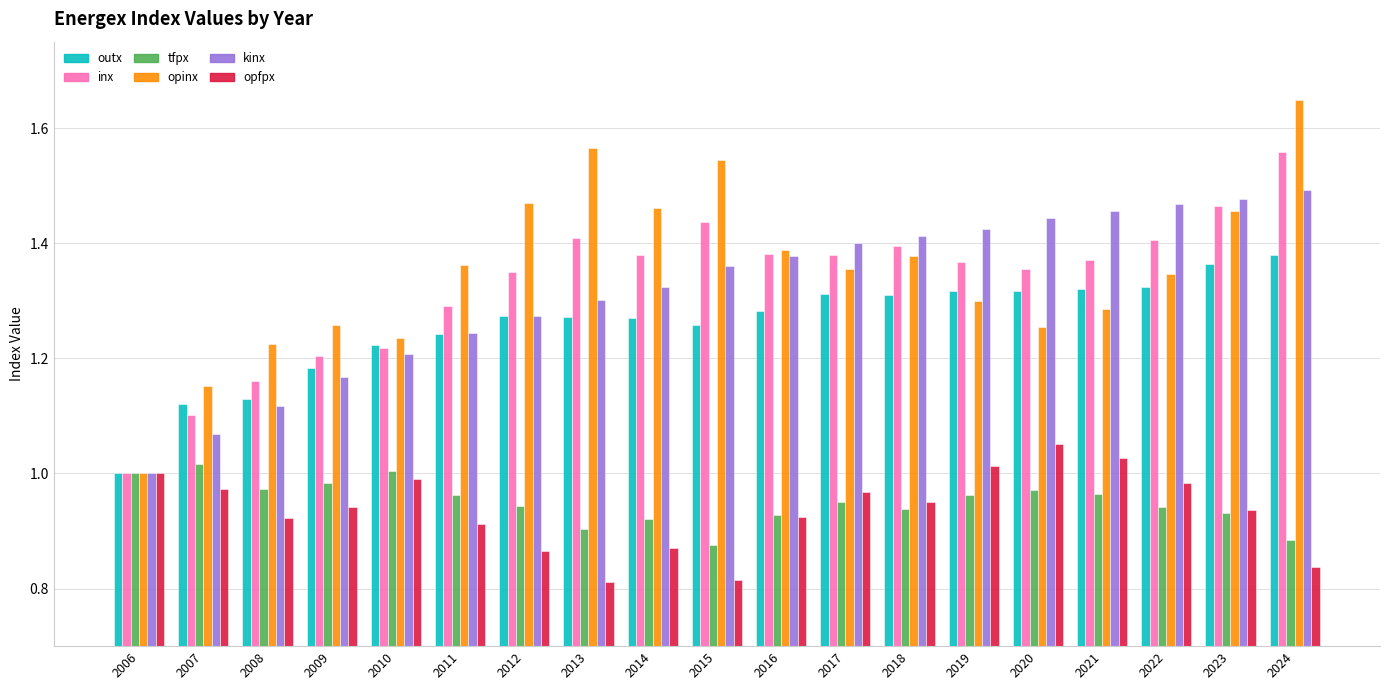

What is the difference between the second highest and minimum values in the opinx series?

0.6